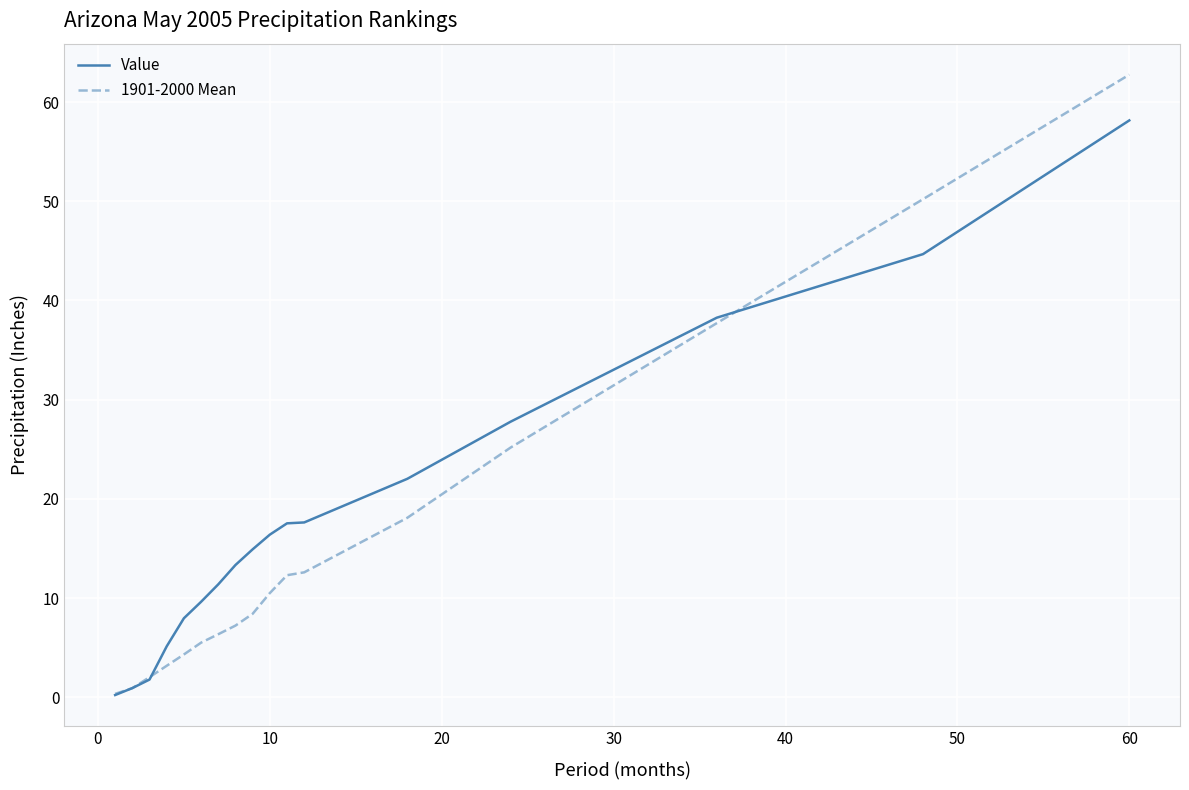

True or false: Value and 1901-2000 Mean cross at least once.

True